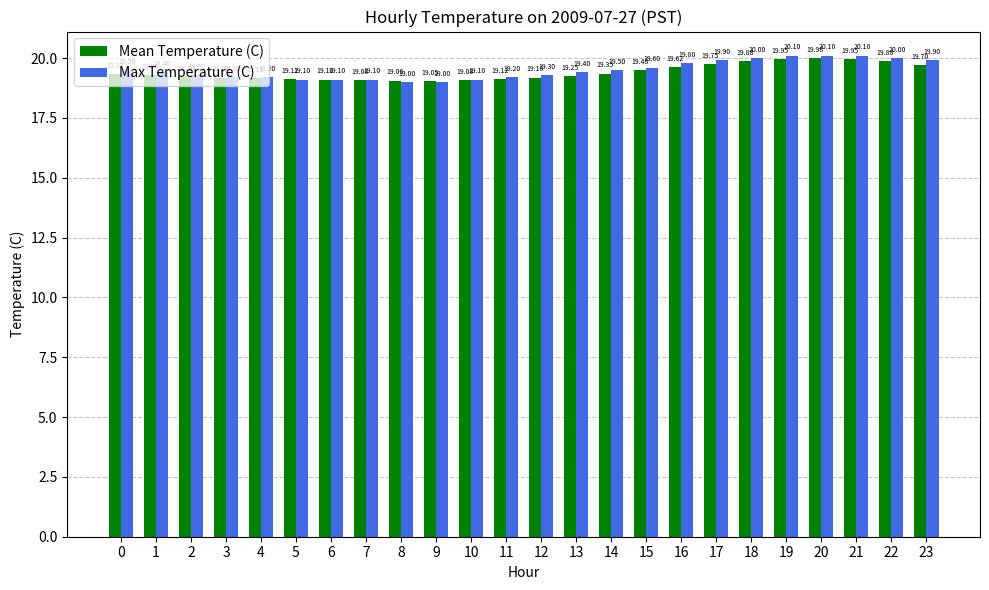

What is the total value across all series at 20?

40.1